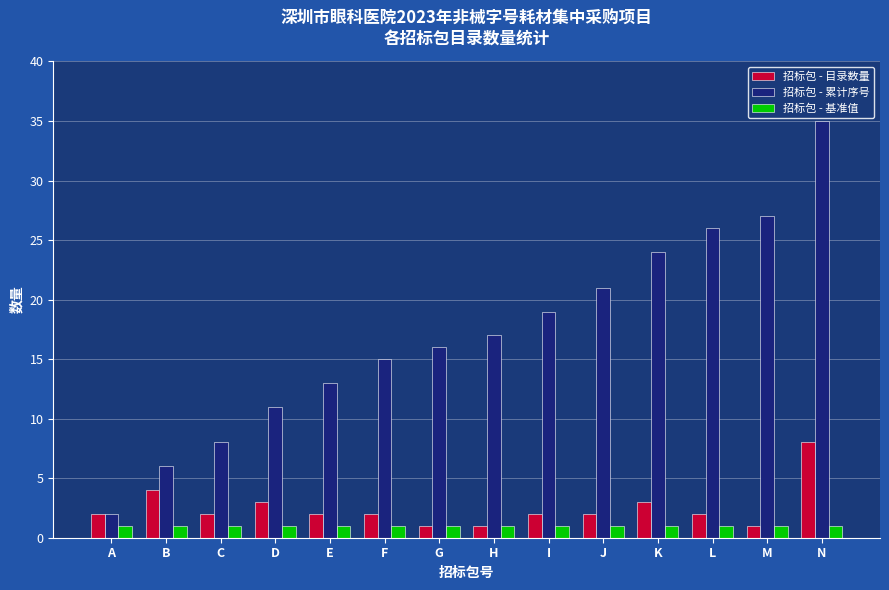

Reading right to left, list all the values displayed in this chart.

招标包 - 目录数量: 8	1	2	3	2	2	1	1	2	2	3	2	4	2
招标包 - 累计序号: 35	27	26	24	21	19	17	16	15	13	11	8	6	2
招标包 - 基准值: 1	1	1	1	1	1	1	1	1	1	1	1	1	1